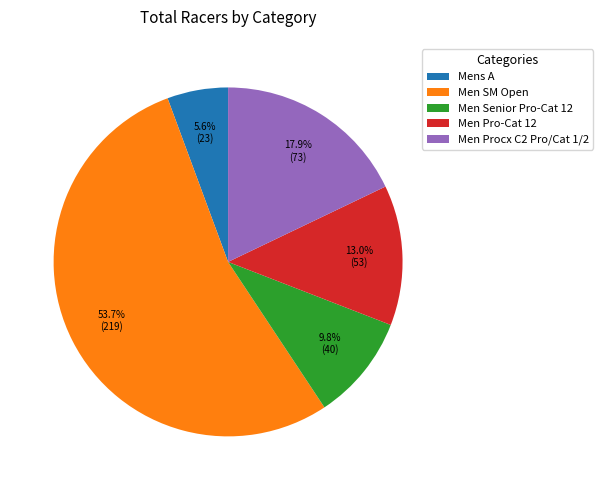

How many segments does this pie chart have?

5